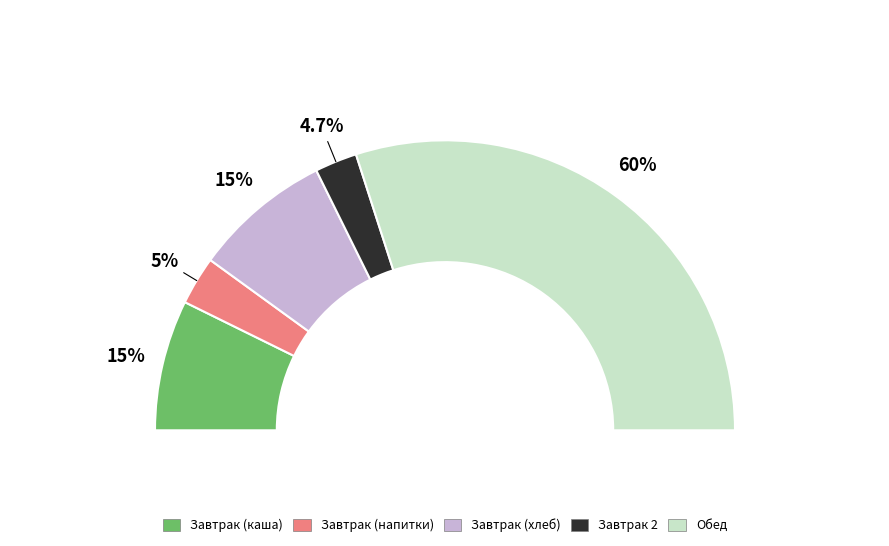

Which has a higher value, чай с сахаром or бутерброд с маслом?

бутерброд с маслом